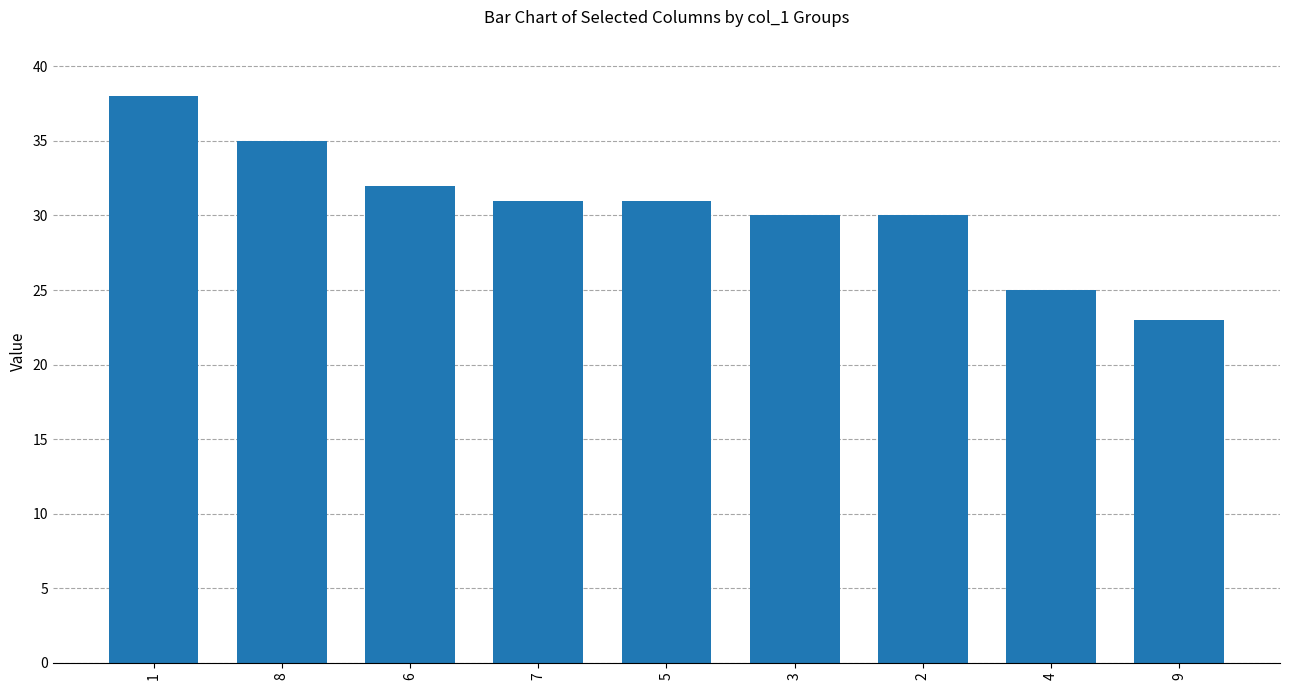

What is the difference between the maximum and second lowest values?

13